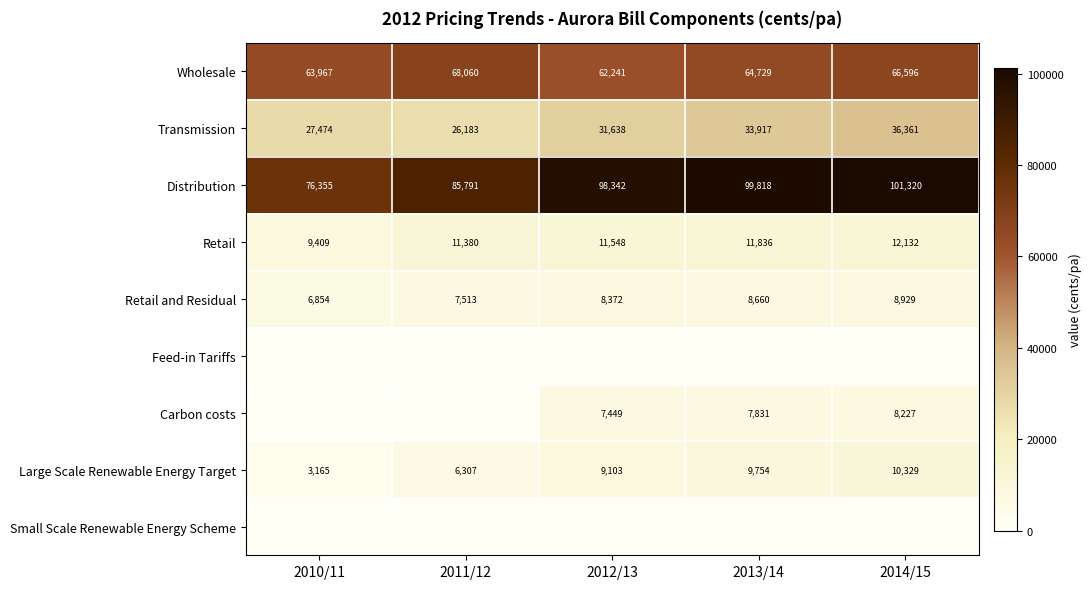

What is the lowest value of the Wholesale series?

62241